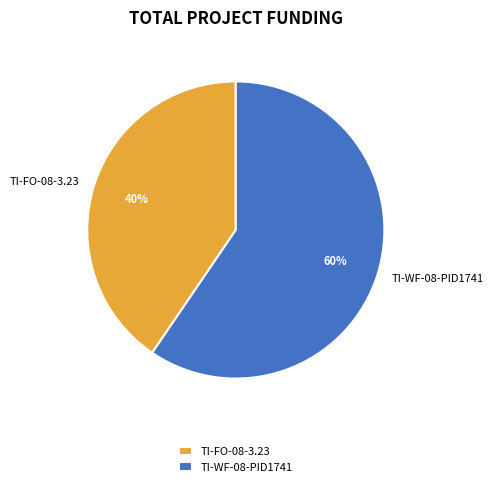

What is the ratio of the value at TI-FO-08-3.23 to the value at TI-WF-08-PID1741?

0.7